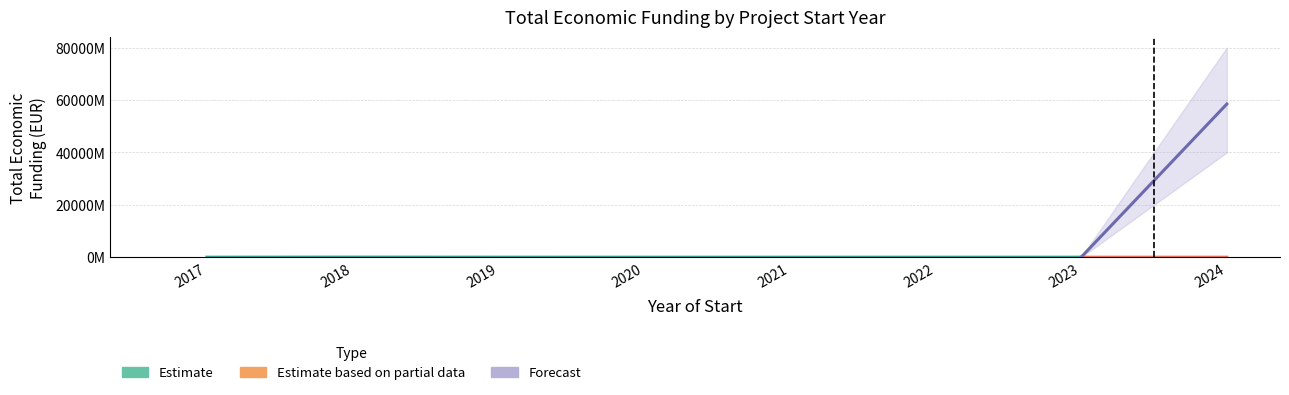

What is the difference between the highest and lowest values at 2017?

3687018